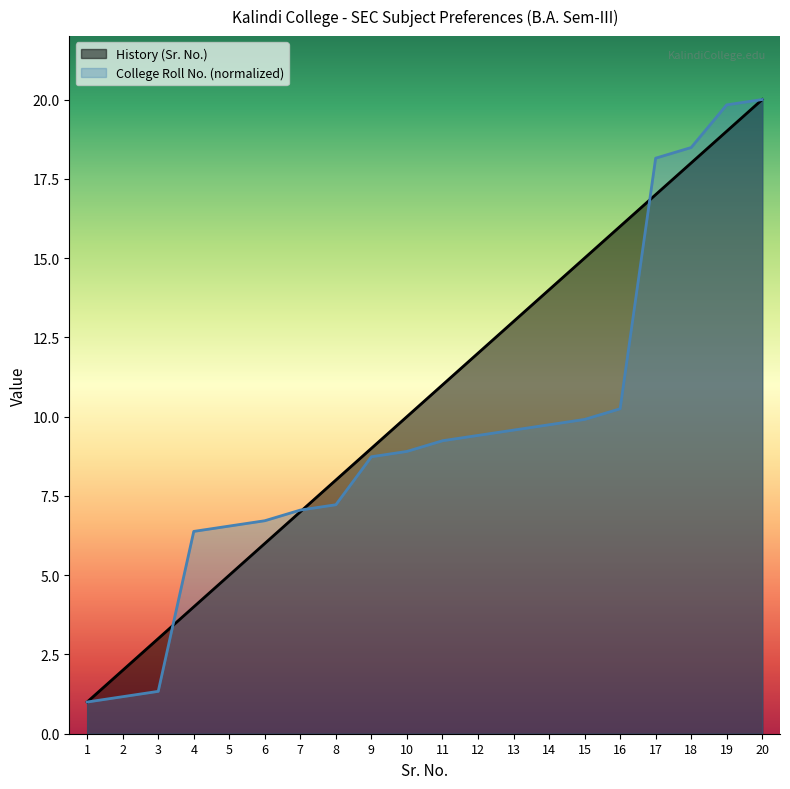

Which has a higher value, 7 or 13?

13